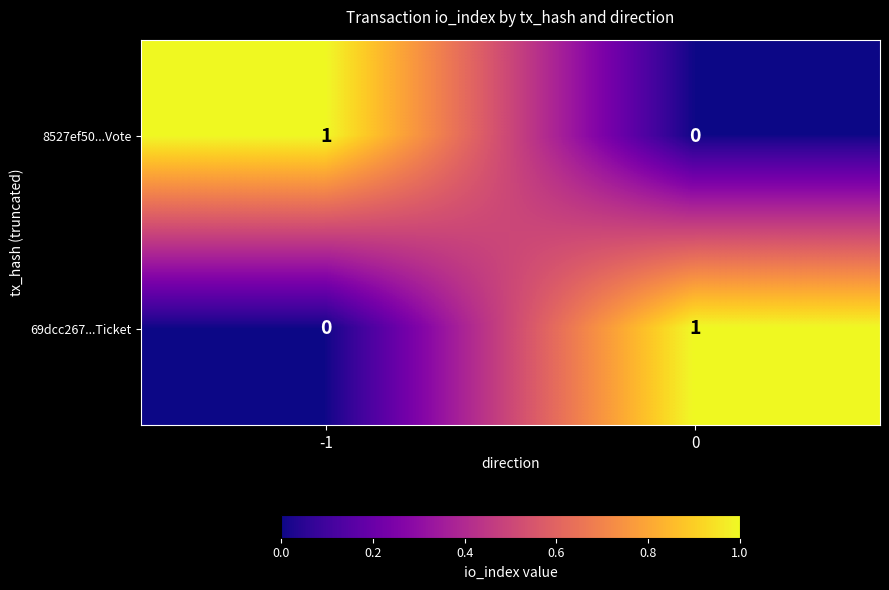

Is the value of 69dcc267...Ticket at -1 greater than the value of 8527ef50...Vote at -1?

No